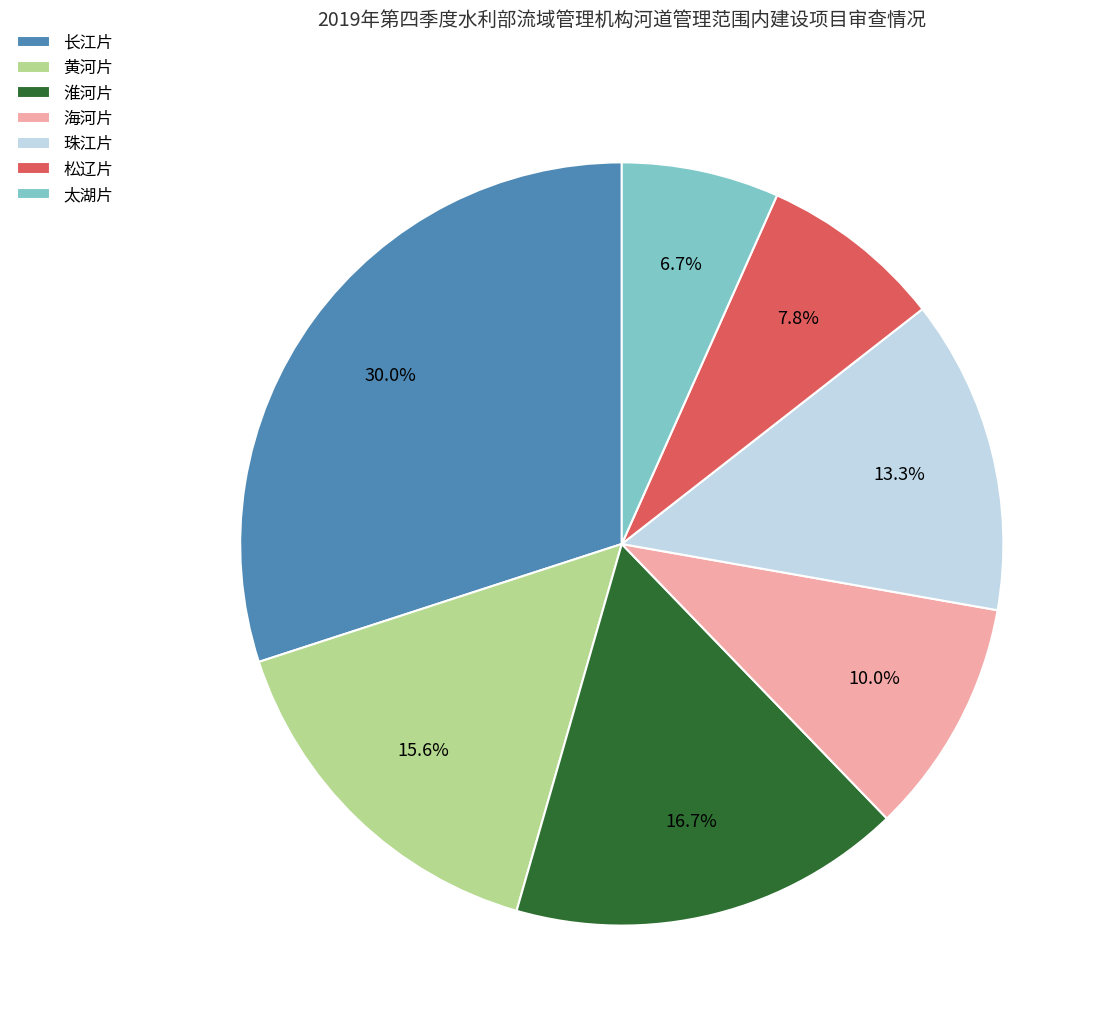

Is there any slice that represents more than half of the pie?

No